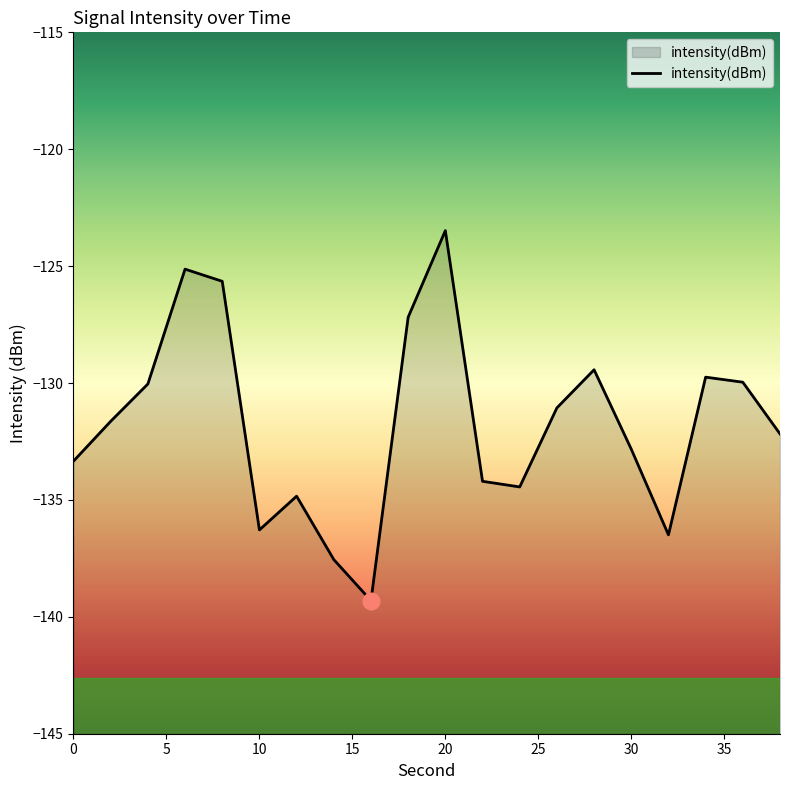

At which label is the value closest to -131?

26